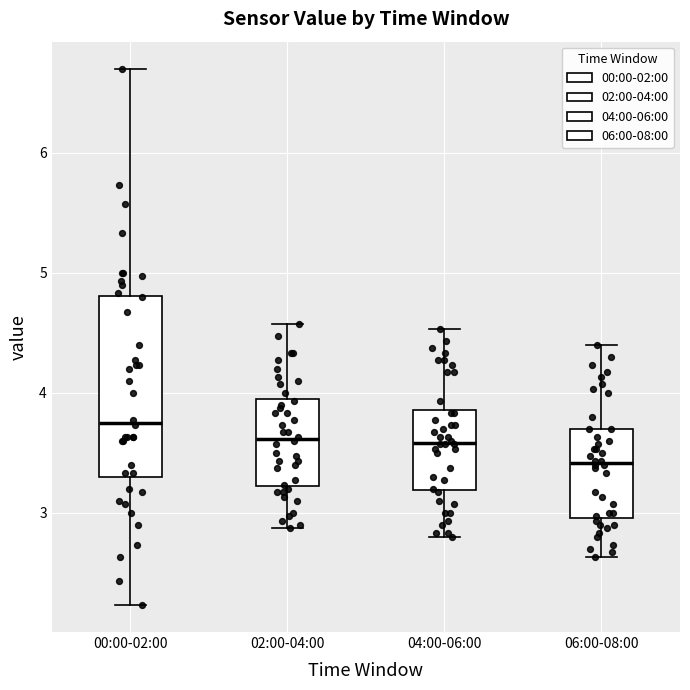

Reading left to right, read every box against the y-axis: the position of its median line, the range the box covers, and the ends of its whiskers. The values are not printed on the chart, so give them approximately, as read against the axis.

00:00-02:00: median 3.8, box 3.3 to 4.8, whiskers 2.2 to 6.7
02:00-04:00: median 3.6, box 3.2 to 3.9, whiskers 2.9 to 4.6
04:00-06:00: median 3.6, box 3.2 to 3.9, whiskers 2.8 to 4.5
06:00-08:00: median 3.4, box 3.0 to 3.7, whiskers 2.6 to 4.4